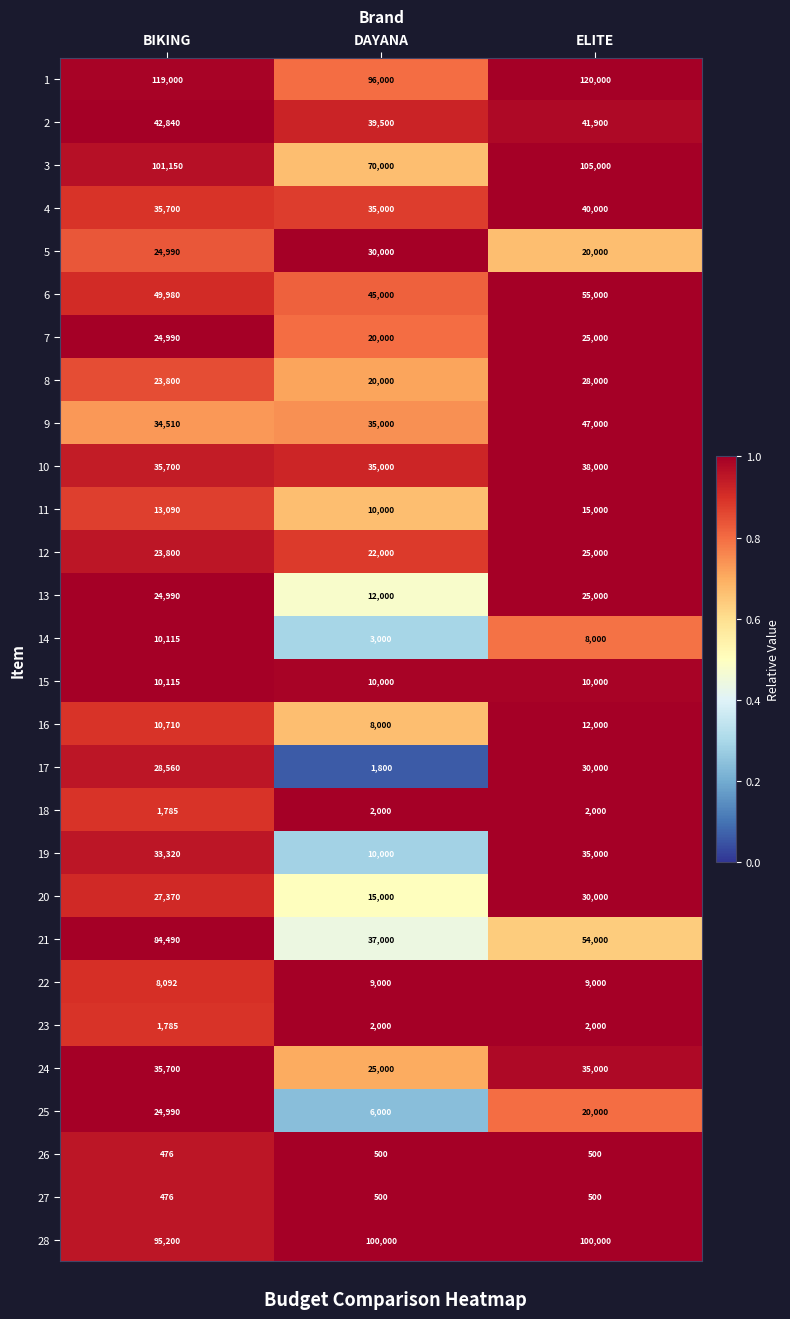

What is the difference between the maximum and minimum values in the 3 series?

35000